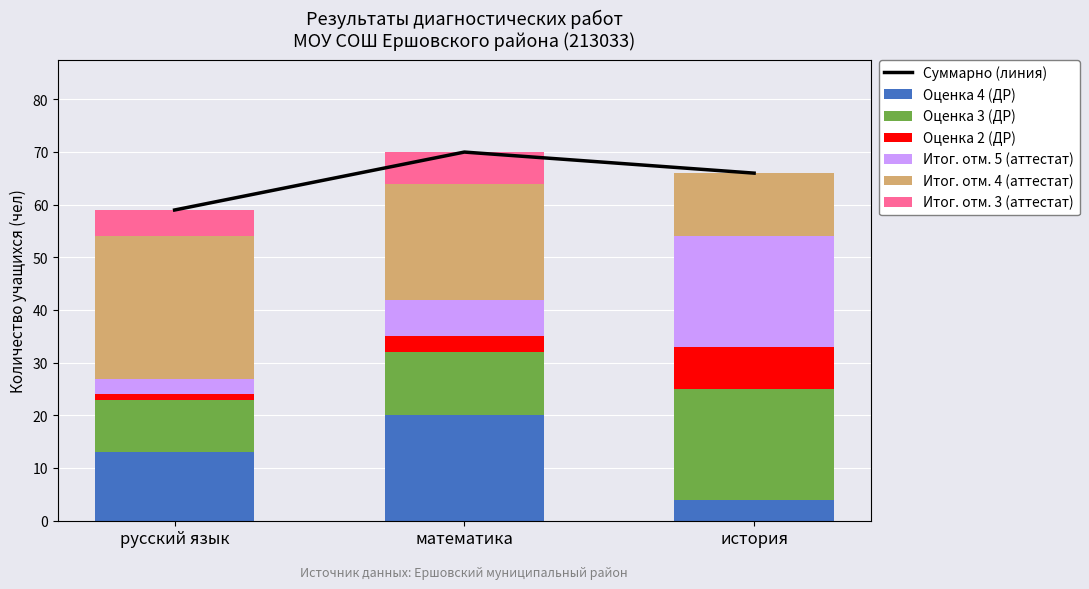

What is the total value across all series at история?

66